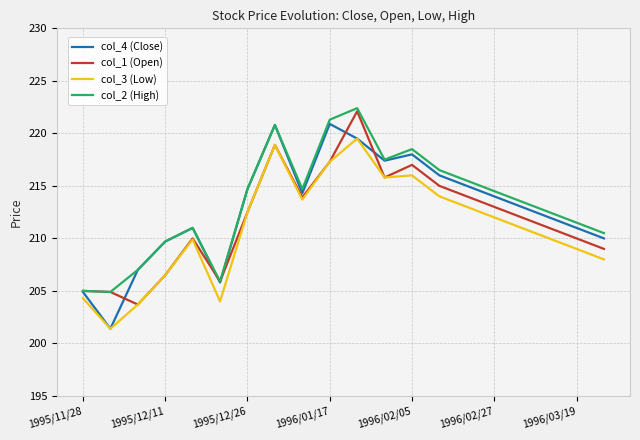

True or false: col_3 (Low) and col_2 (High) intersect in this chart.

False